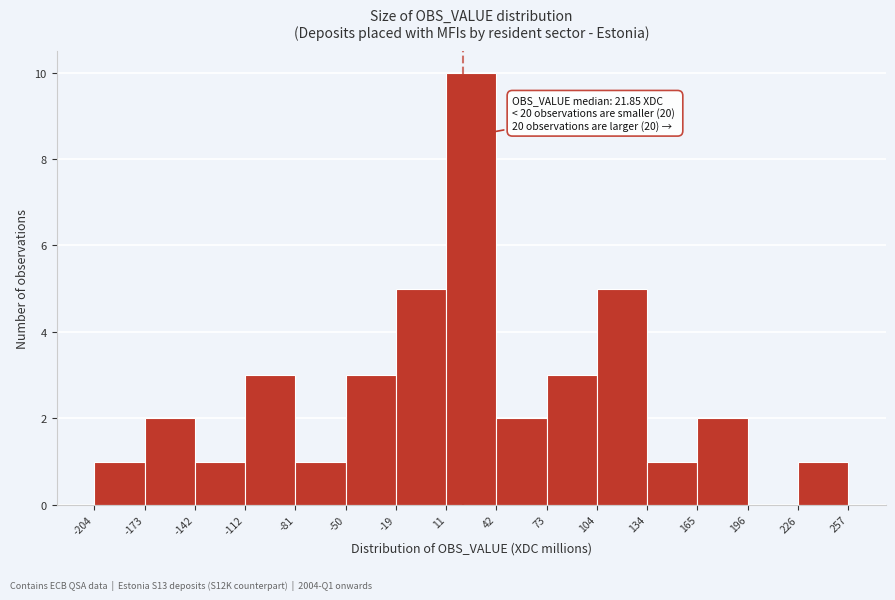

Which range on the x-axis has the tallest bar?

11 to 42